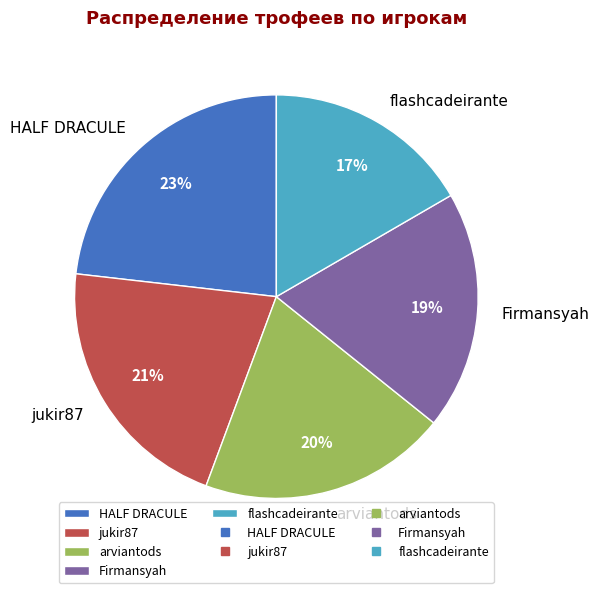

To the nearest percent, what is the average slice percentage?

20%